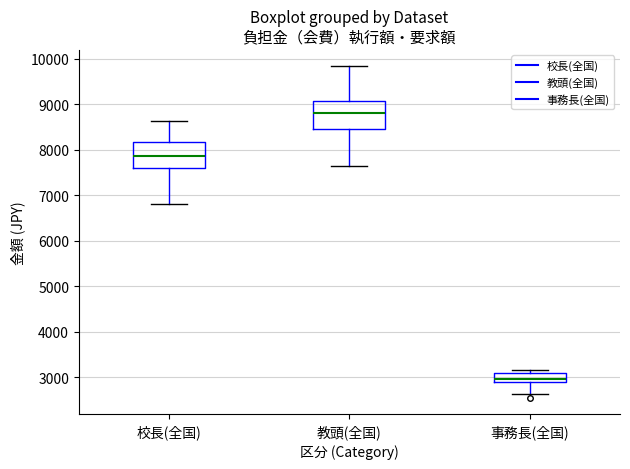

Which box has the highest median line?

教頭(全国)